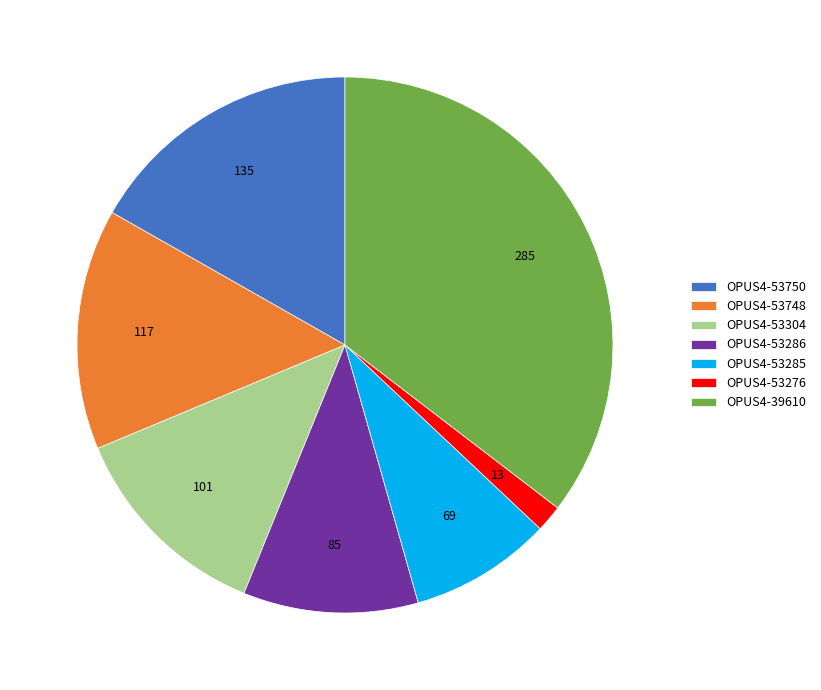

Is the sum of OPUS4-39610 and OPUS4-53304 greater than half?

No